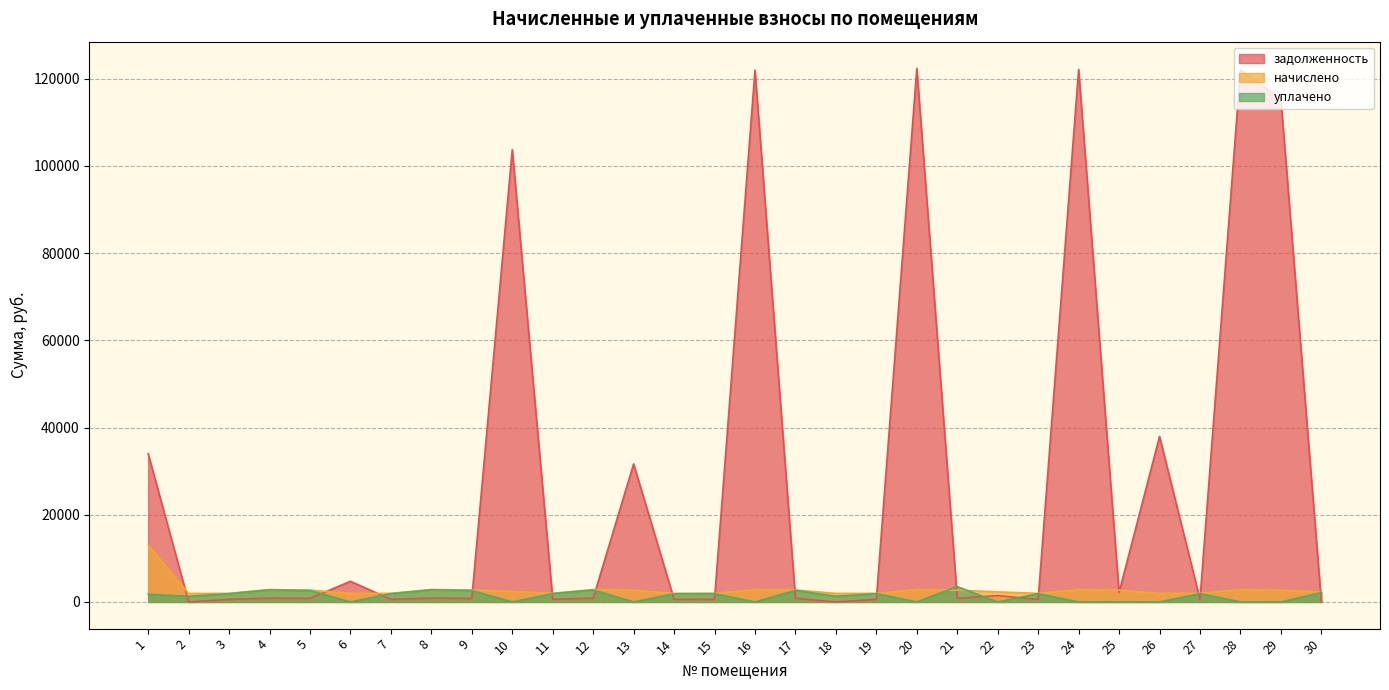

At which category is the sum across all series the highest?

20